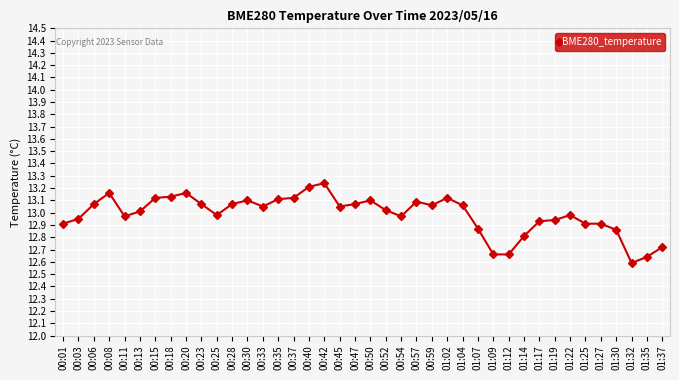

Does the chart display data point markers on the line(s)?

Yes